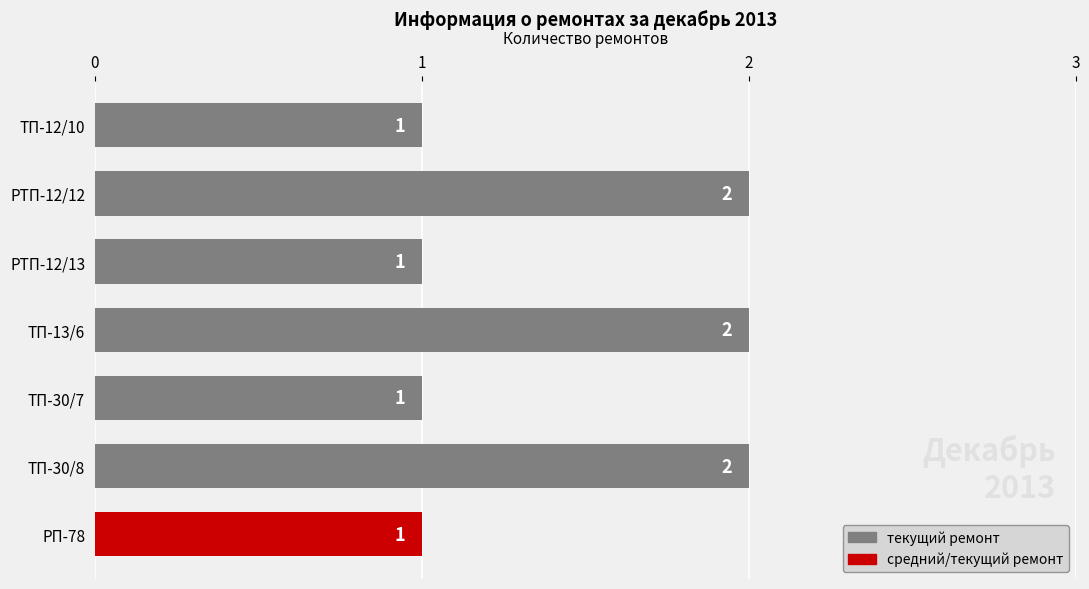

What is the difference between the maximum and second lowest values?

1